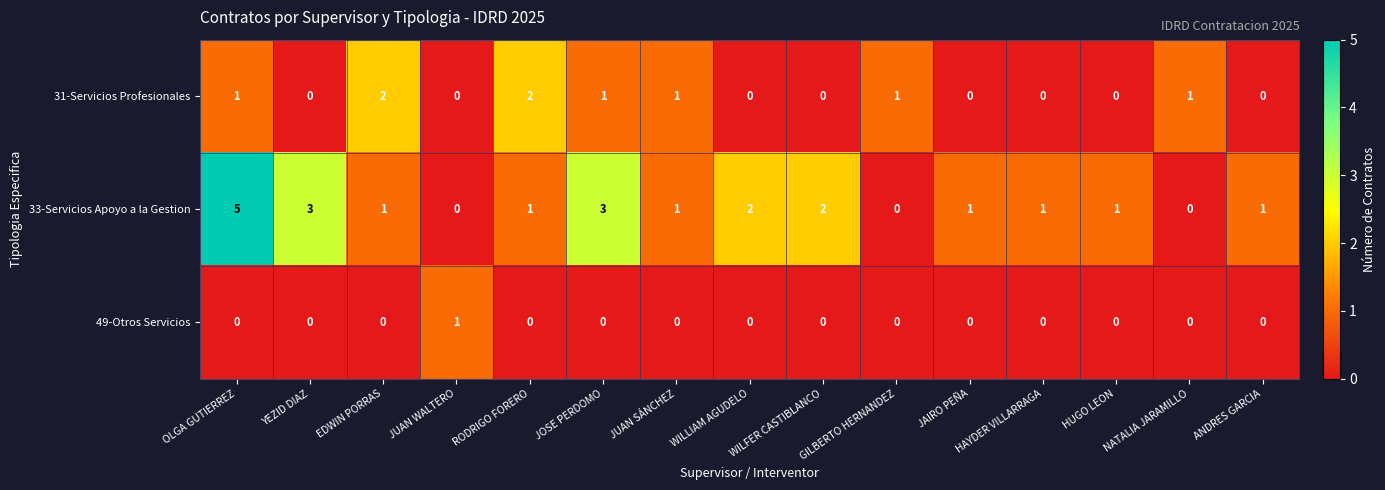

What is the greatest value displayed?

5